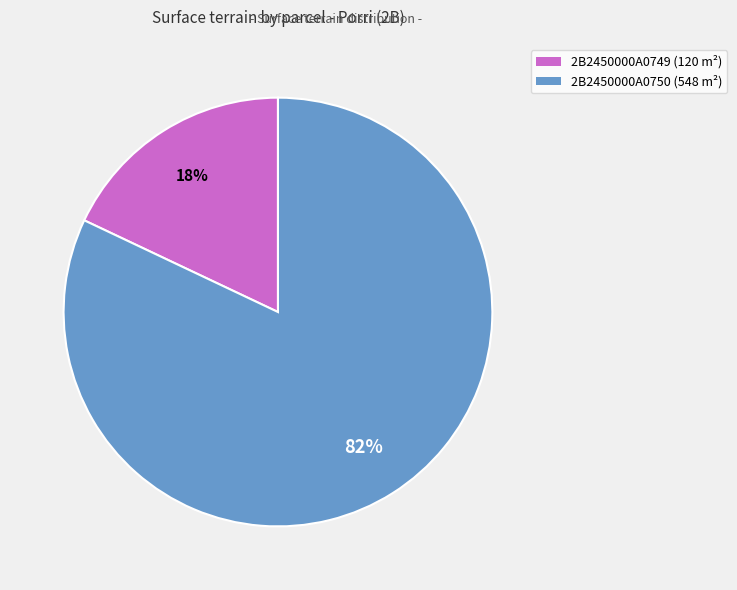

What is the smallest slice in the pie chart?

2B2450000A0749